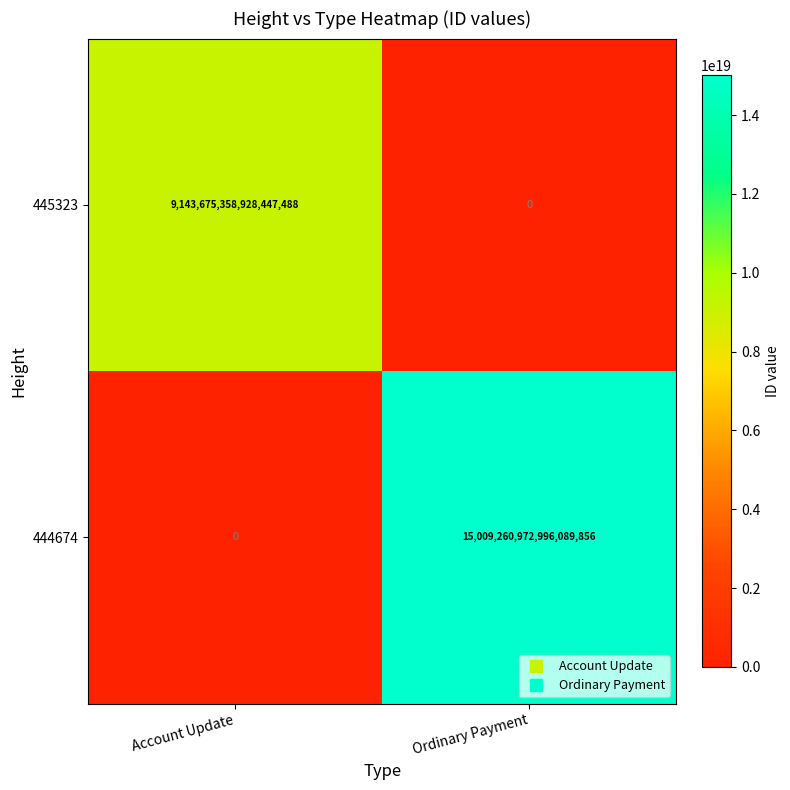

List the series in order of their overall mean, lowest first.

445323, 444674